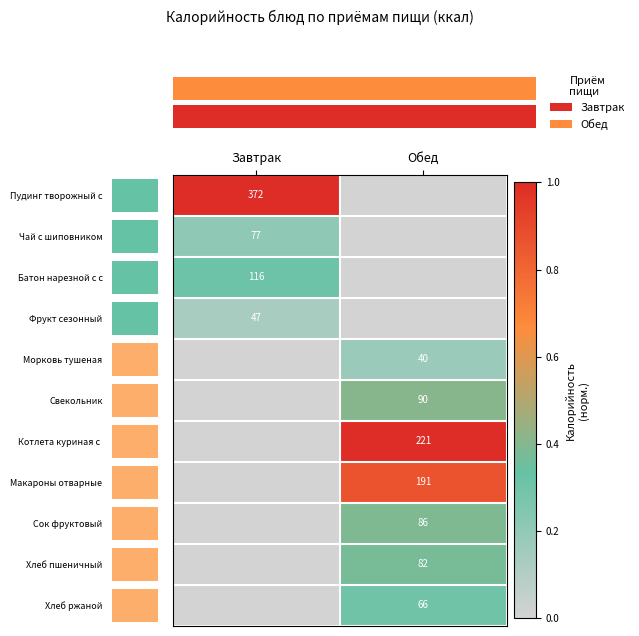

What is the difference between the highest and lowest values at Обед?

1.0